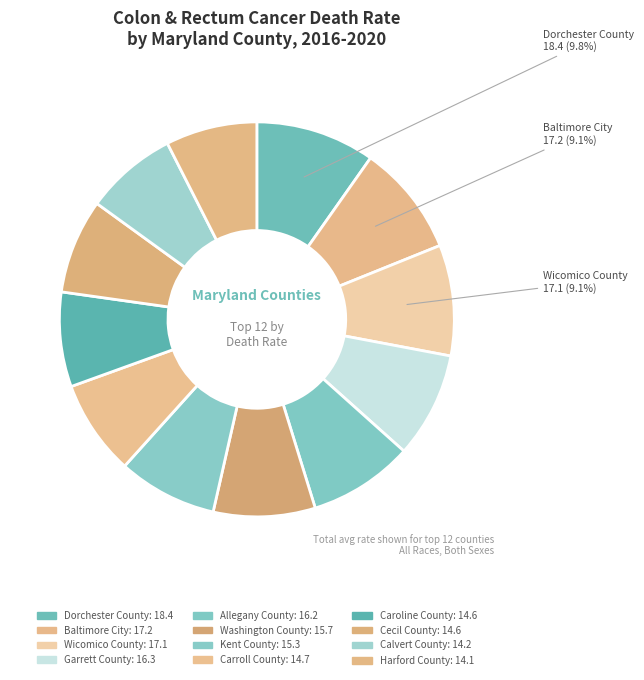

How many slices are in this pie chart?

12